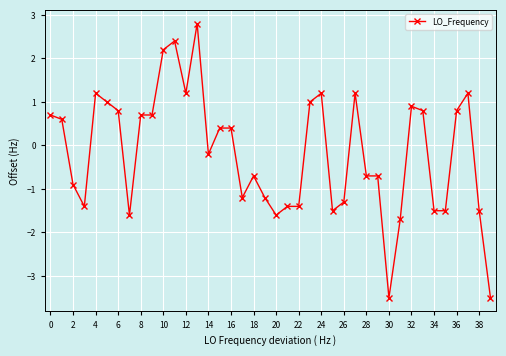

True or false: there are more than 2 points higher than both neighbors.

True